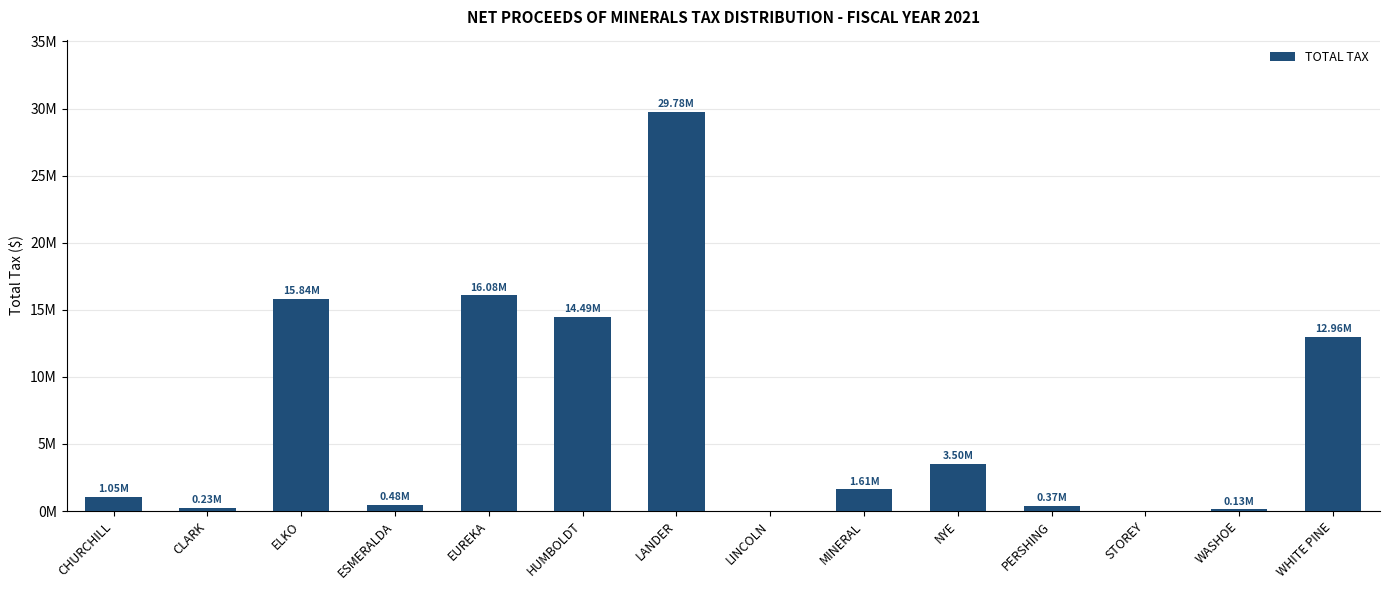

Reading left to right, what are all the values shown in this chart?

1046579.2	228105.2	15836676.7	475764.0	16079171.0	14487432.3	29775124.4	137.4	1610499.4	3500930.7	368072.3	3586.0	130305.4	12959652.4